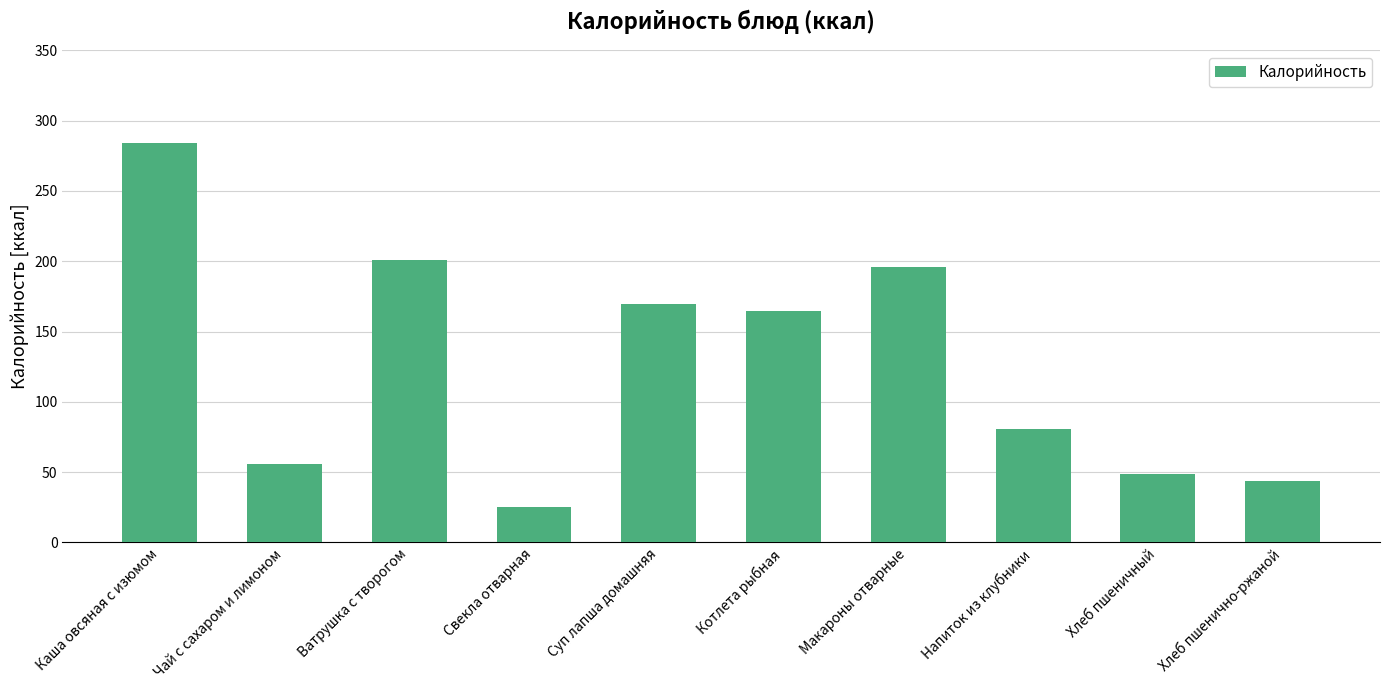

Which has a higher value, Ватрушка с творогом or Чай с сахаром и лимоном?

Ватрушка с творогом